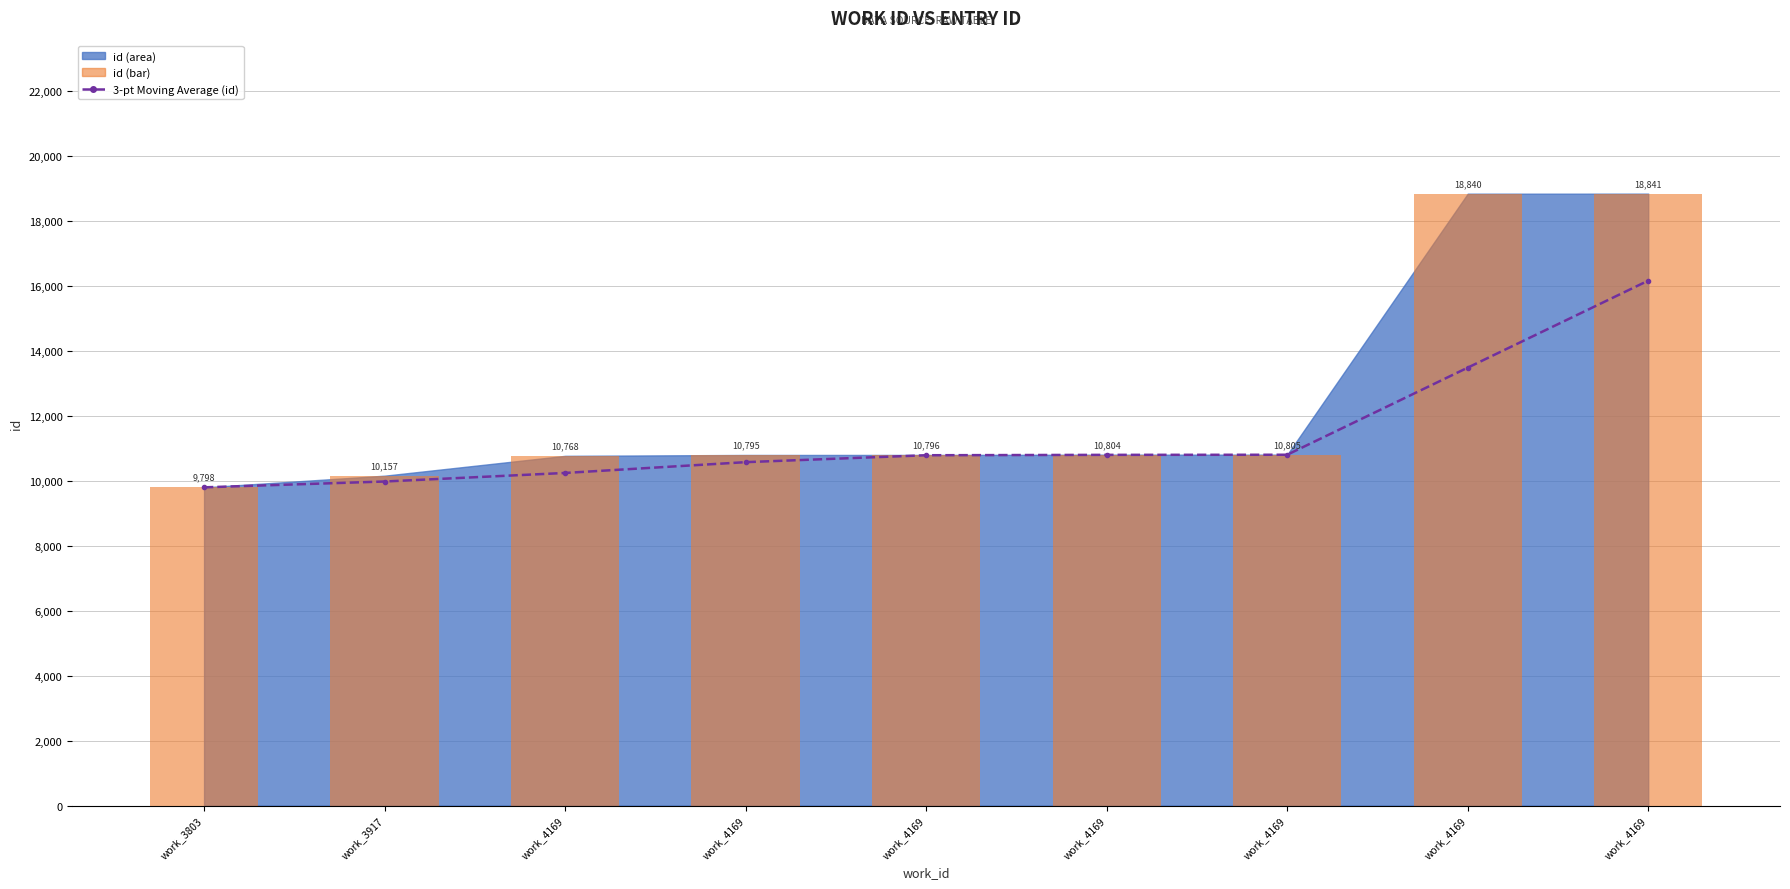

Are the bars grouped side by side (vs. stacked)?

Yes